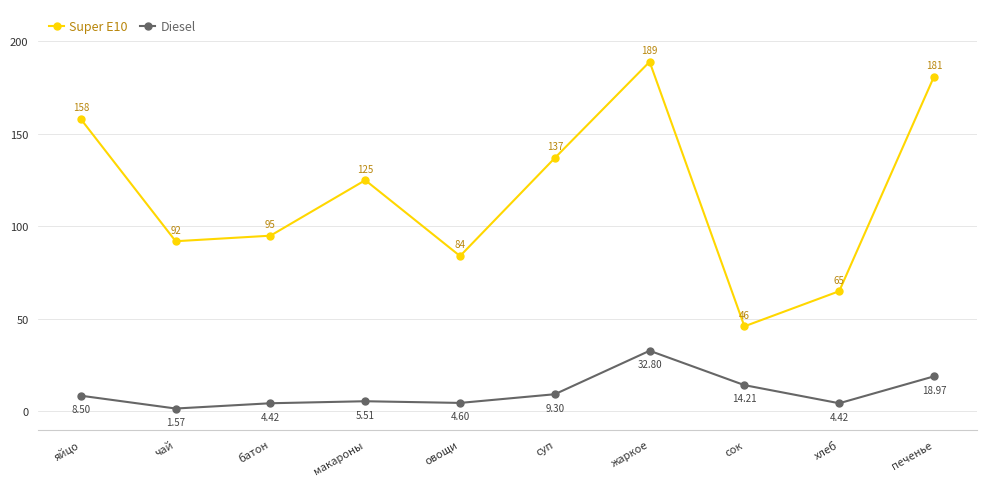

What is the label of the 3rd point from the left?

батон